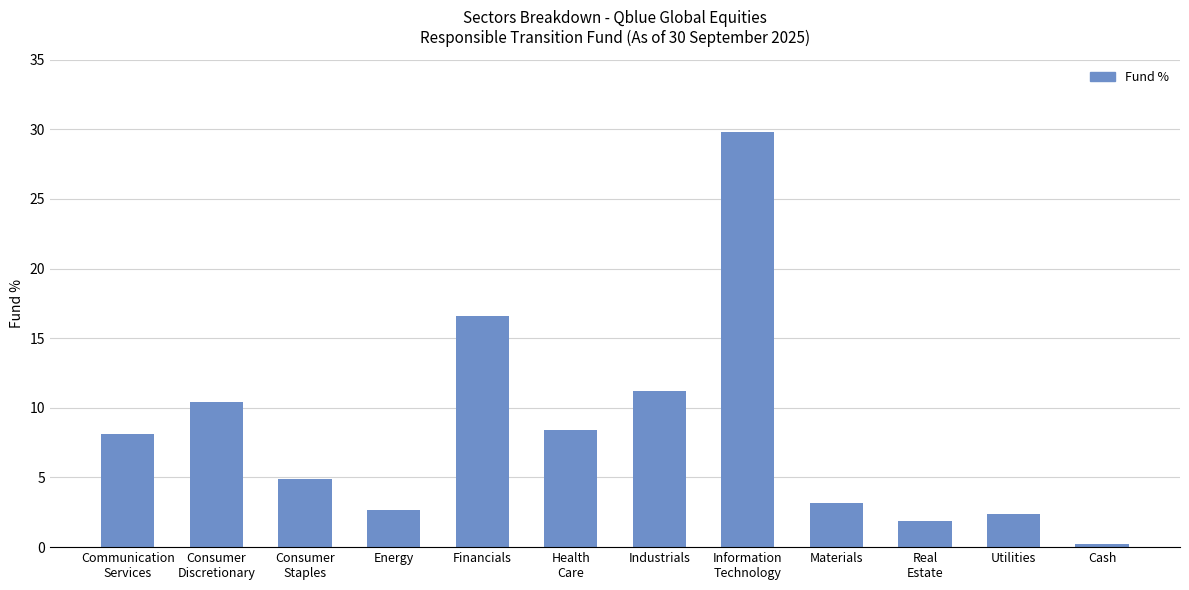

List the labels in order of value, largest first.

Information
Technology, Financials, Industrials, Consumer
Discretionary, Health
Care, Communication
Services, Consumer
Staples, Materials, Energy, Utilities, Real
Estate, Cash